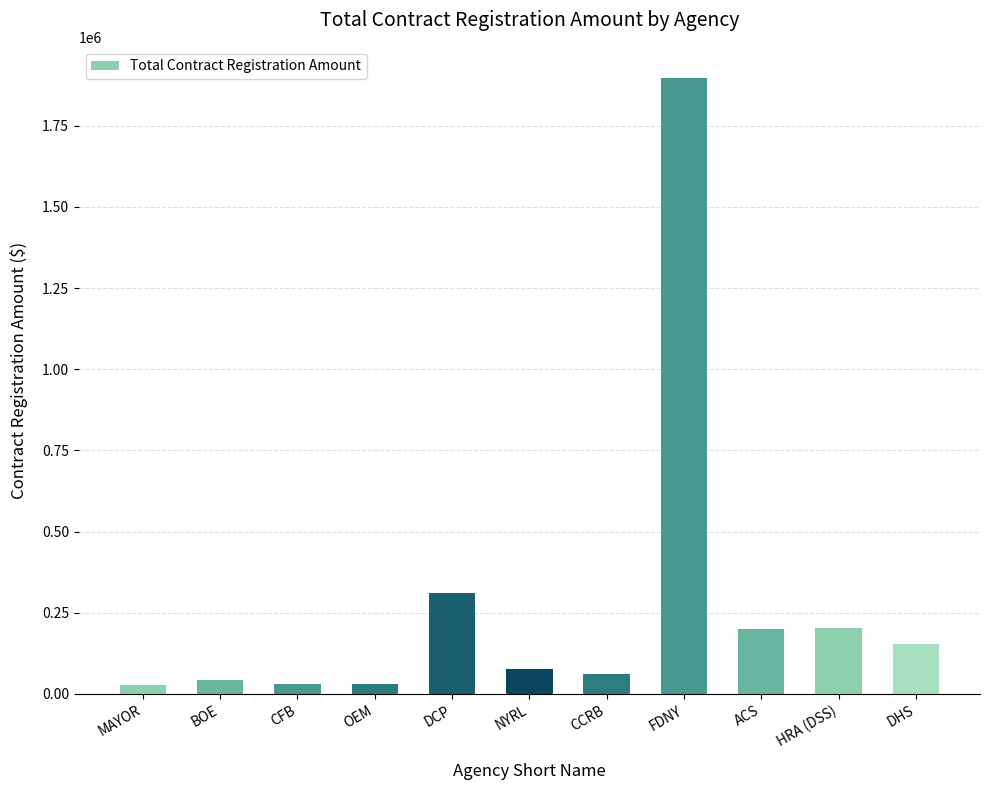

True or false: the data shows 497147.4 at DCP.

False